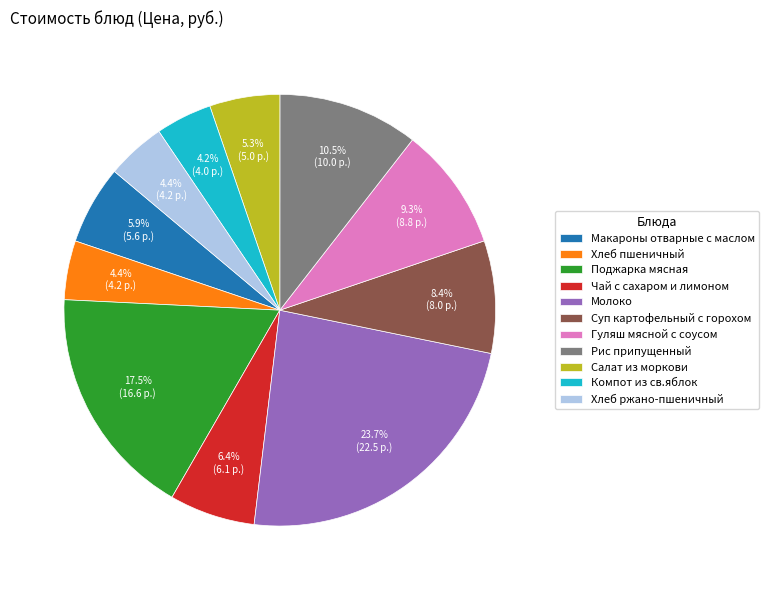

Does Поджарка мясная account for over 50% of the chart?

No